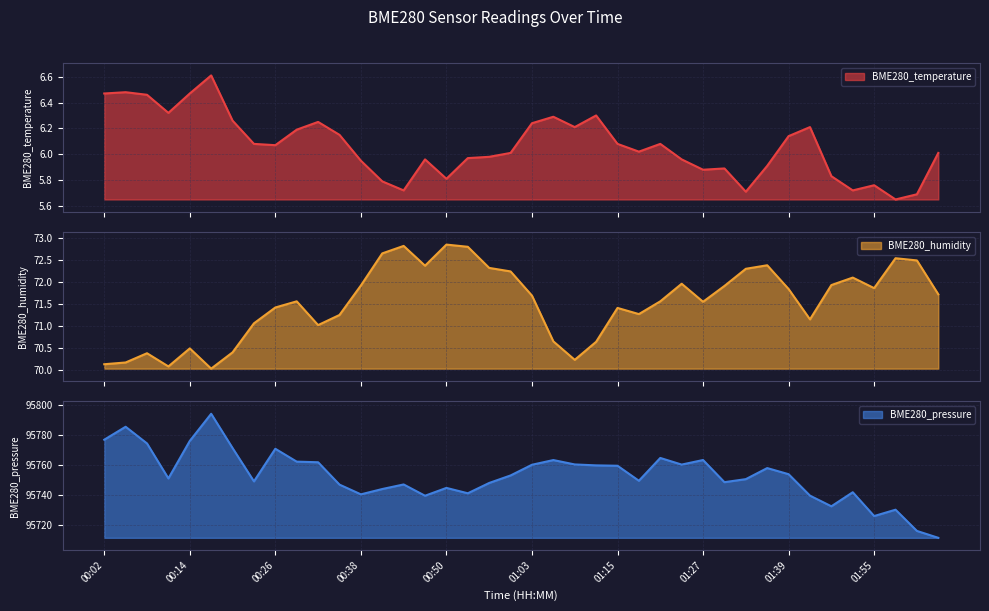

What is the spread (max minus min) of values at 01:42?

95733.2